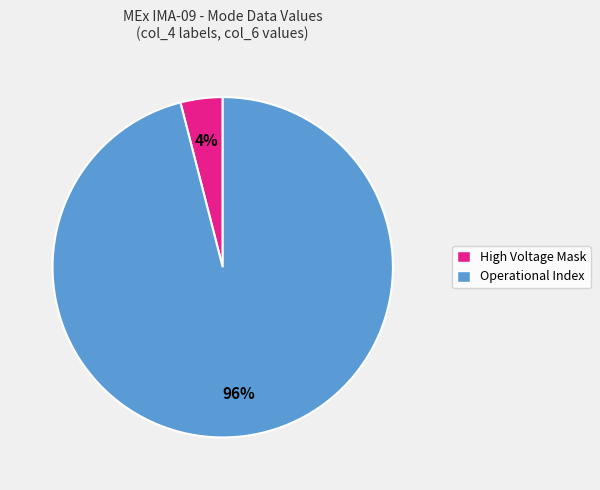

Does any single category account for the majority?

Yes